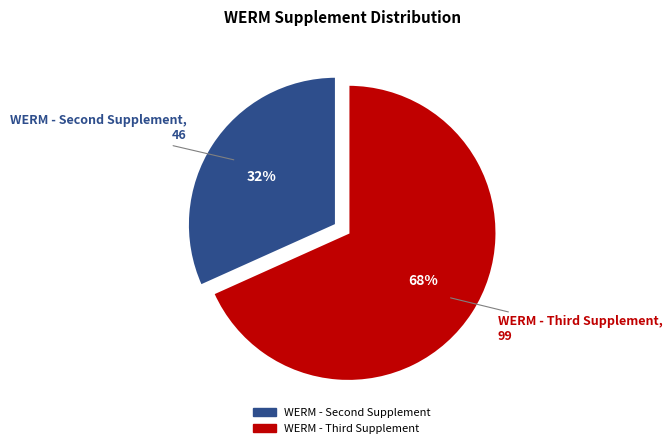

What is the largest slice in the pie chart?

WERM - Third Supplement